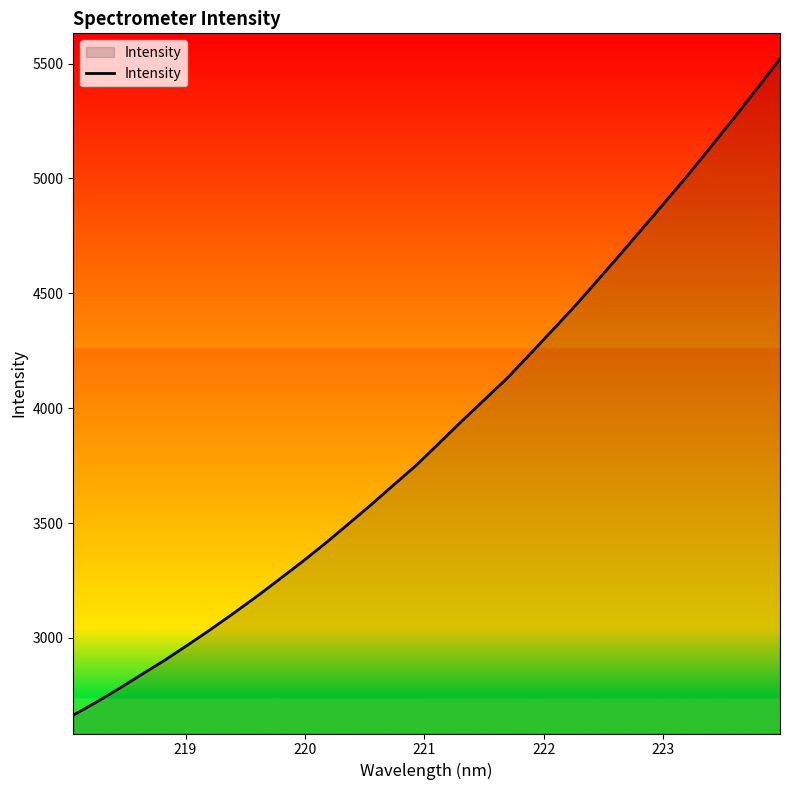

What is the smallest value displayed?

2663.6